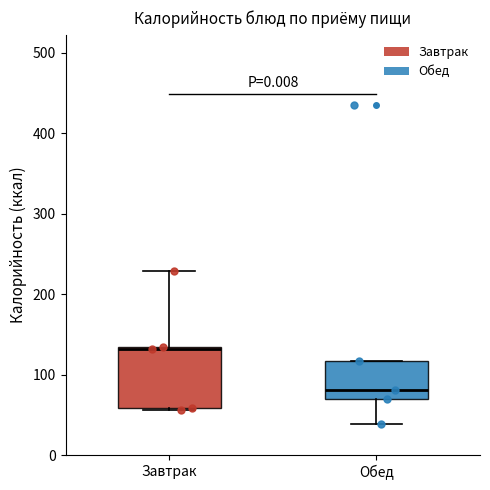

Reading left to right, transcribe this box plot: for each box, give where its median line is, the range the box spans, and where its two whiskers end, as read against the y-axis. The values are not printed on the chart, so give them approximately, as read against the axis.

Завтрак: median 130 (drawn on the box's upper edge), box 60 to 130, whiskers 60 to 230
Обед: median 80, box 70 to 120, whiskers 40 to 120